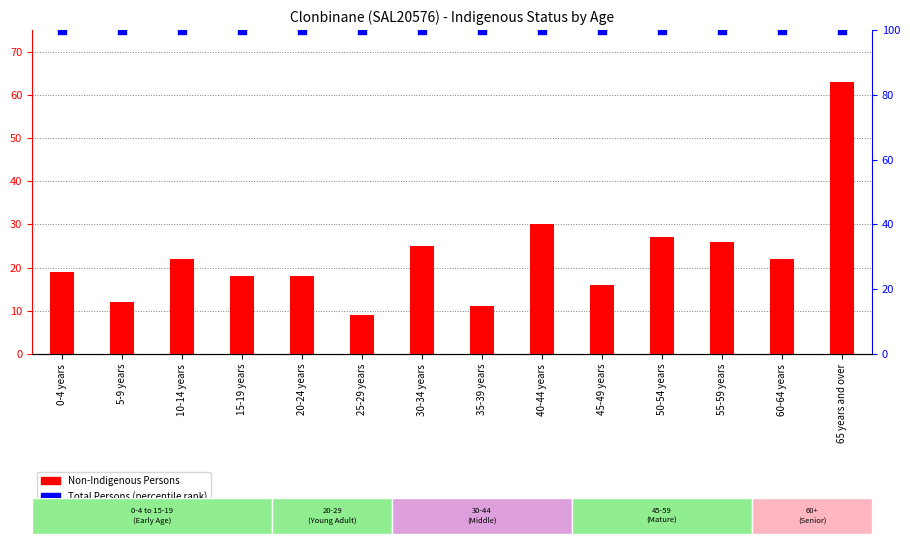

What are all the series names shown in the legend?

Non-Indigenous Persons, Total Persons (percentile)